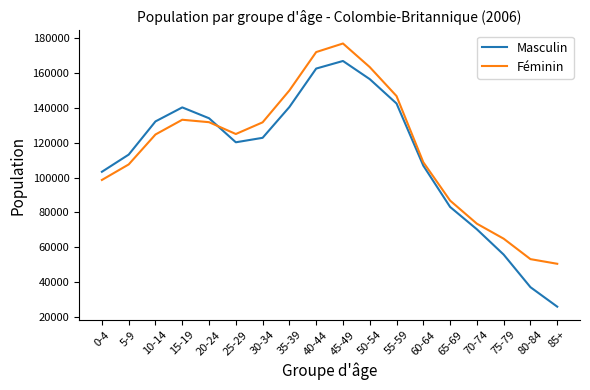

Does the chart display data point markers on the line(s)?

No